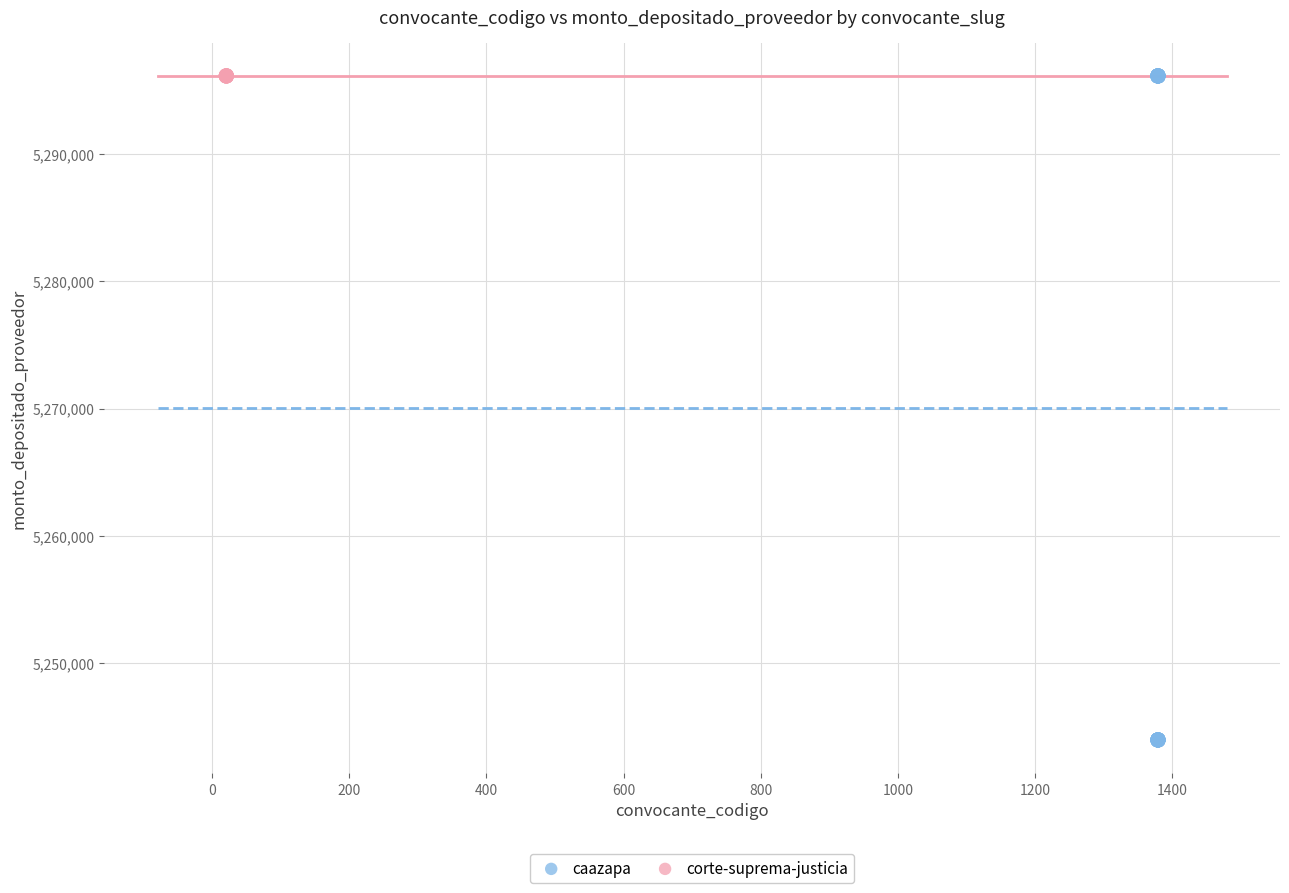

Which series contains the lowest Y value?

caazapa